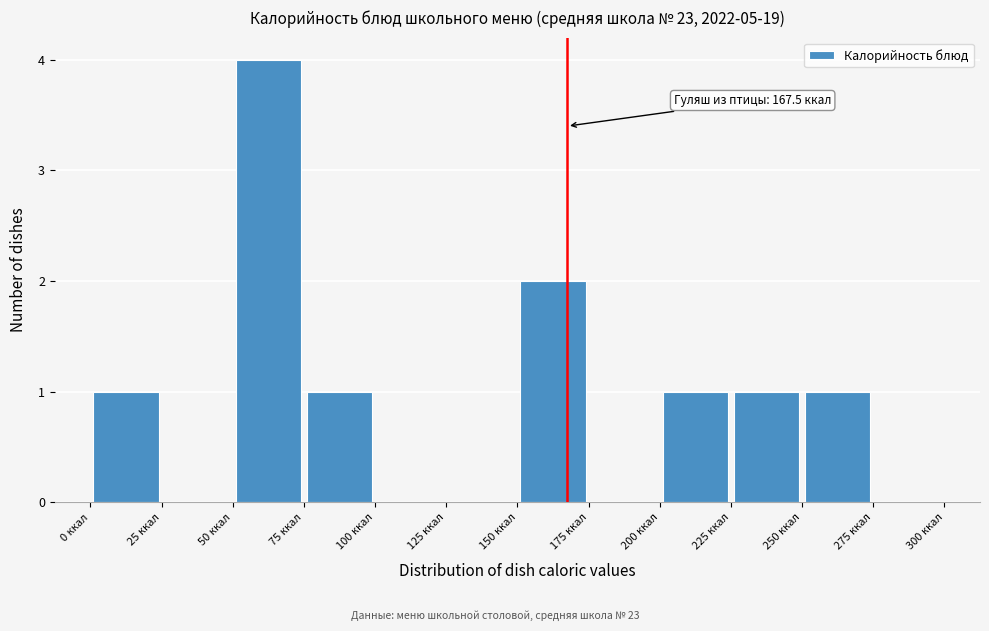

Over which range of the x-axis is the bar tallest?

50 to 75